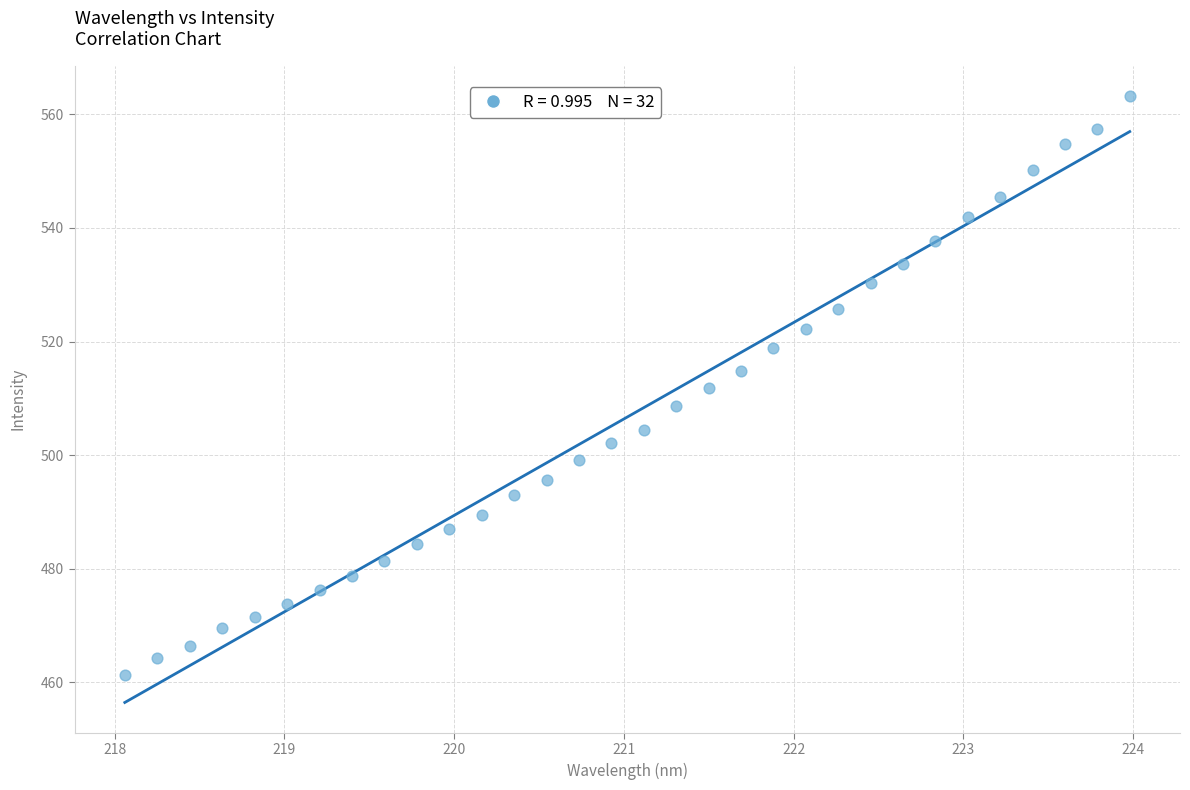

What is the range of Y values (max minus min)?

102.0